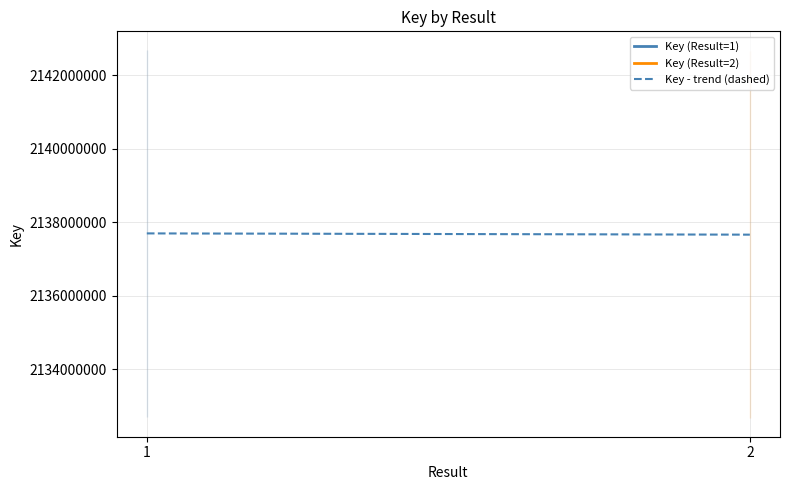

Does the chart have visible grid lines?

Yes